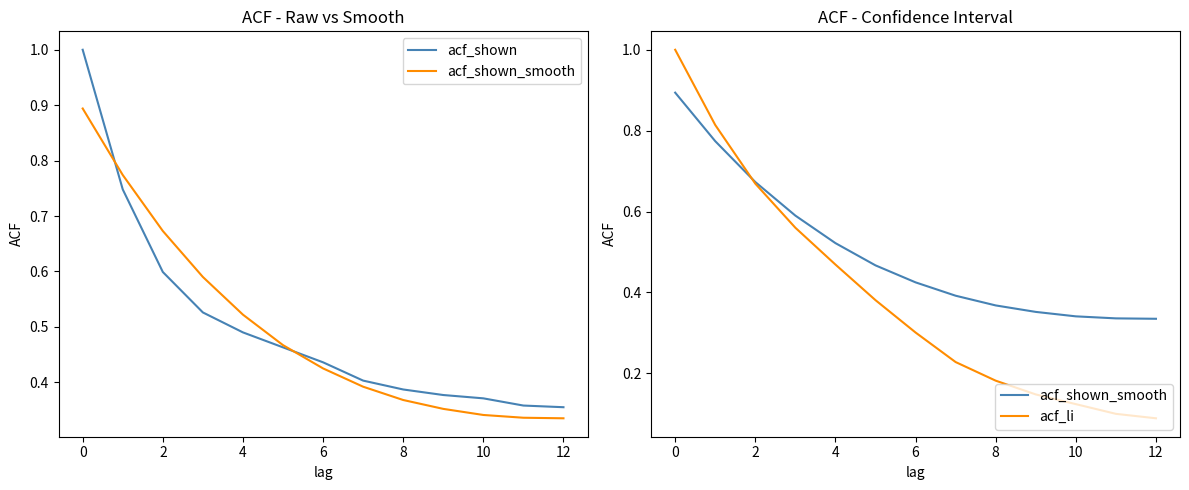

At how many categories does at least one series exceed 0?

13